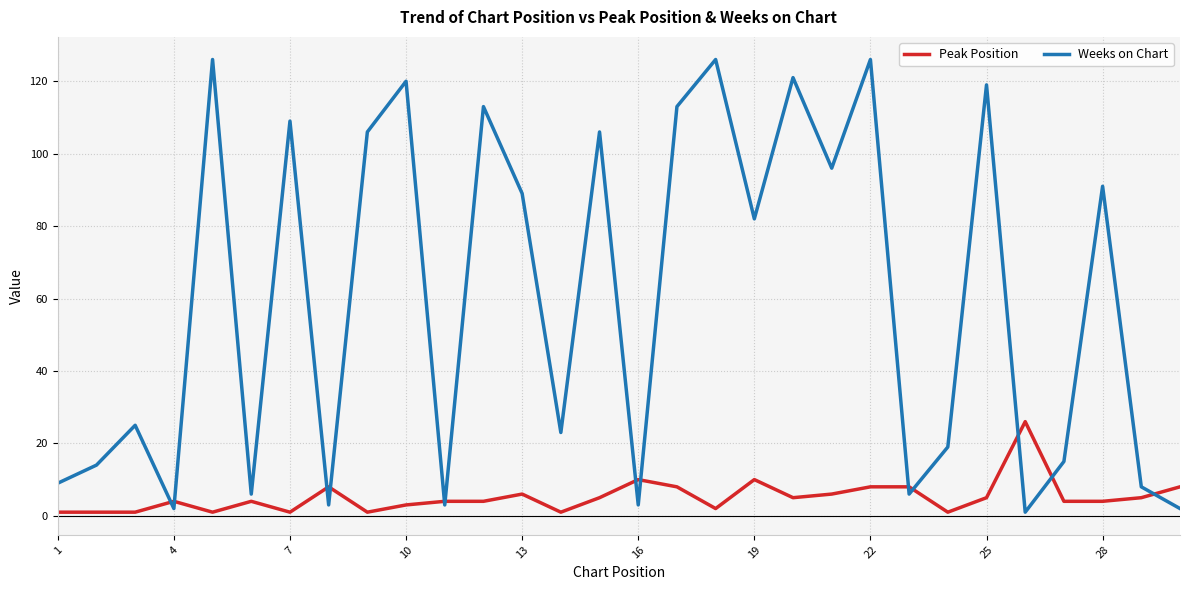

Reading left to right, transcribe all the data shown in this chart.

Peak Position: 1	1	1	4	1	4	1	8	1	3	4	4	6	1	5	10	8	2	10	5	6	8	8	1	5	26	4	4	5	8
Weeks on Chart: 9	14	25	2	126	6	109	3	106	120	3	113	89	23	106	3	113	126	82	121	96	126	6	19	119	1	15	91	8	2